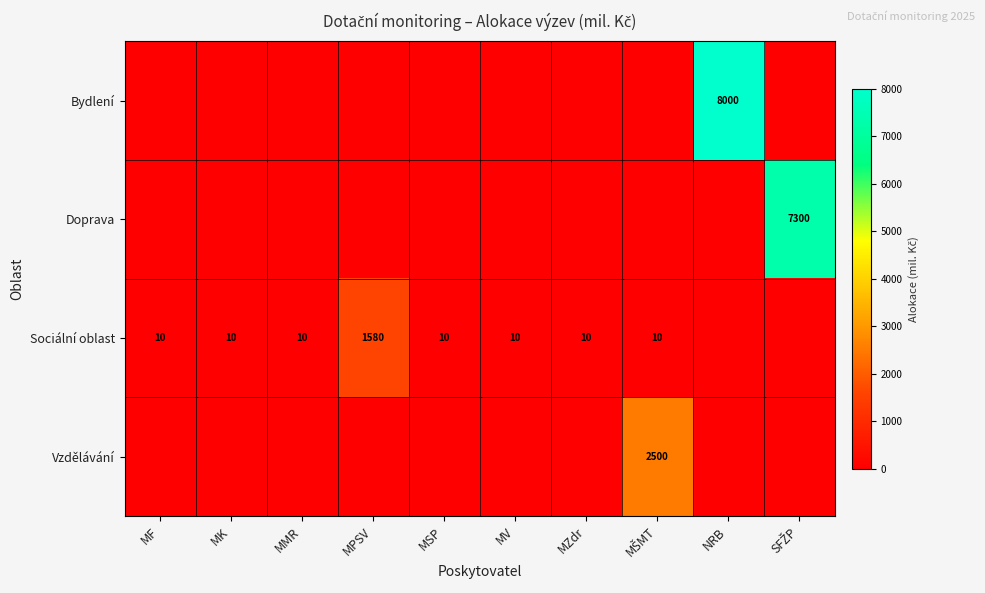

At which category is the sum across all series the highest?

NRB